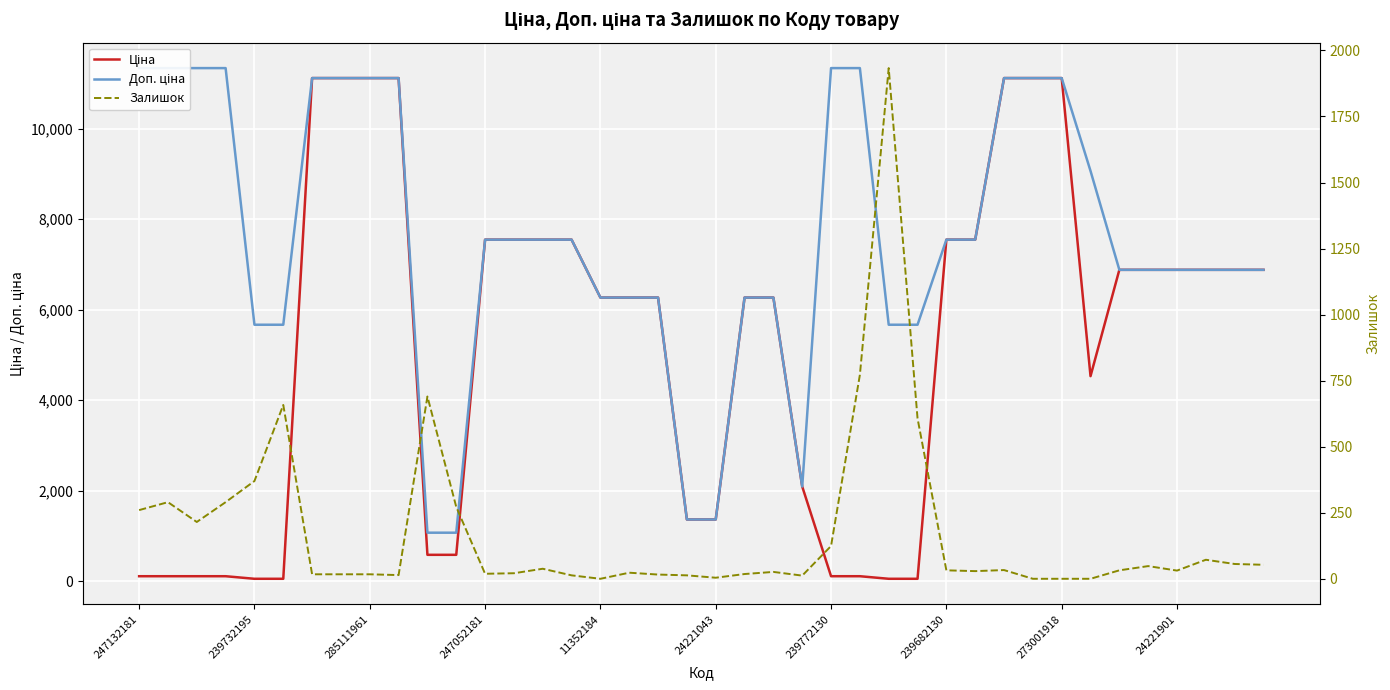

What are all the series names shown in the legend?

Ціна, Доп. ціна, Залишок